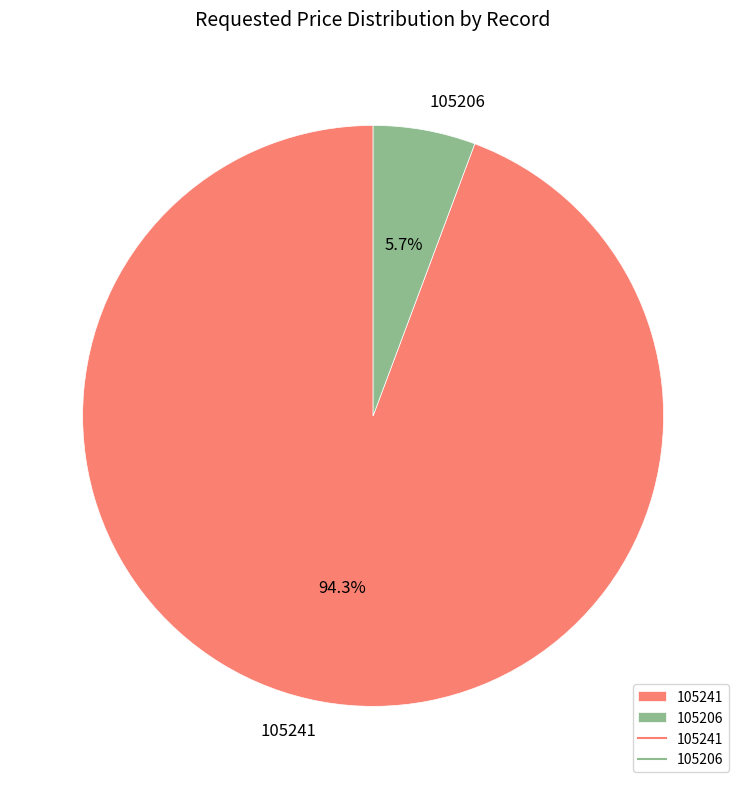

Approximately how many times larger is the value at 105206 compared to 105241?

0.1